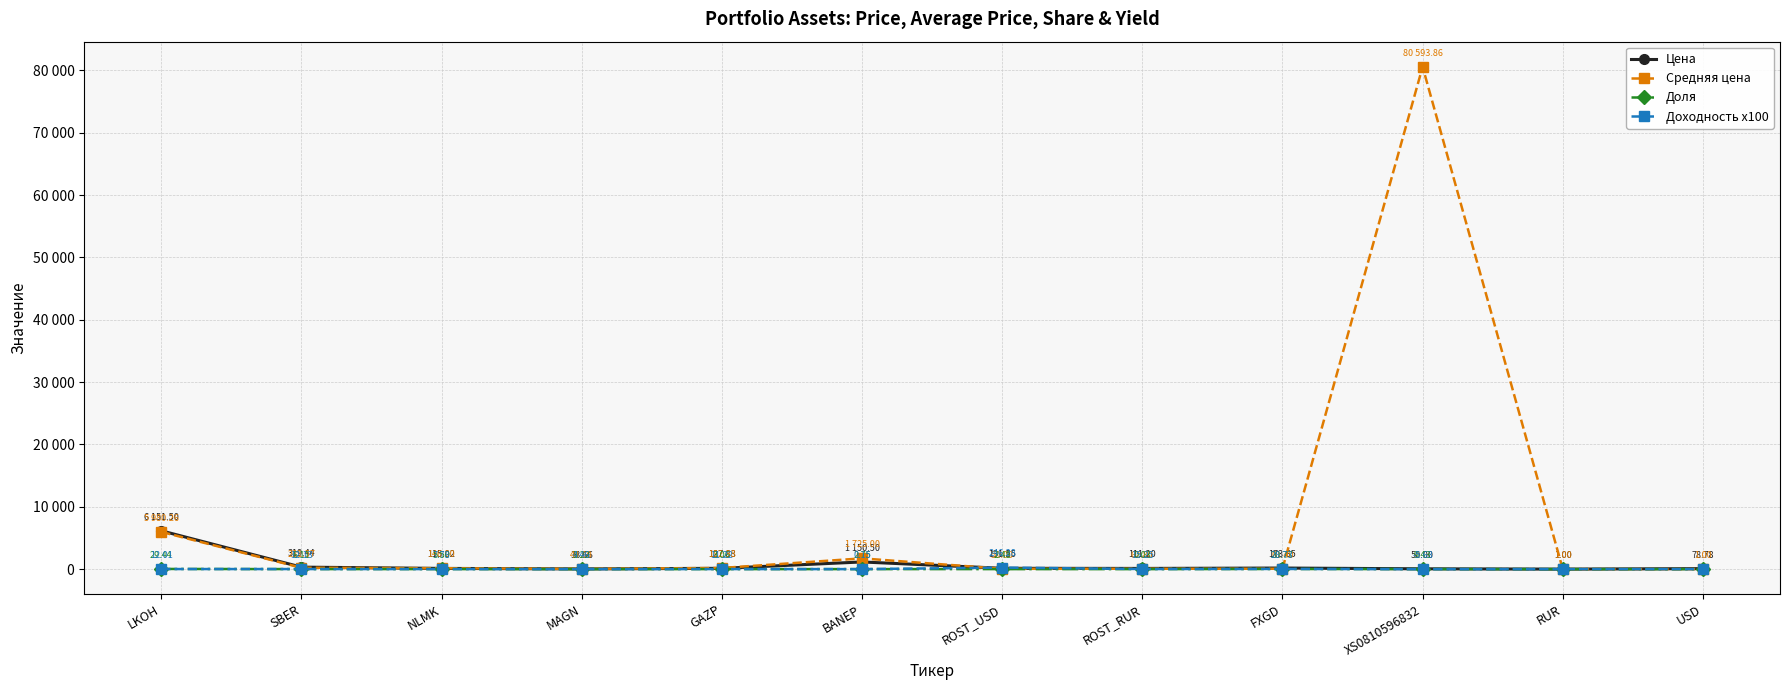

What is the difference between the Доходность x100 values at SBER and ROST_RUR?

3.1